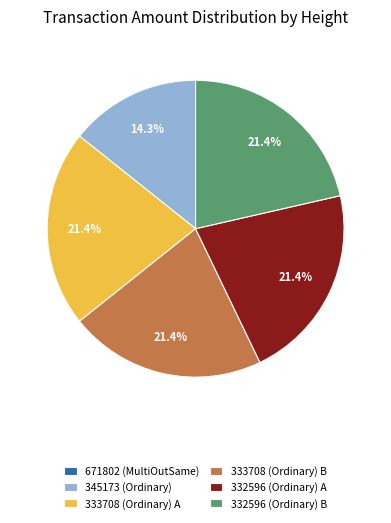

Which has a higher value, 333708 (Ordinary) A or 345173 (Ordinary)?

333708 (Ordinary) A